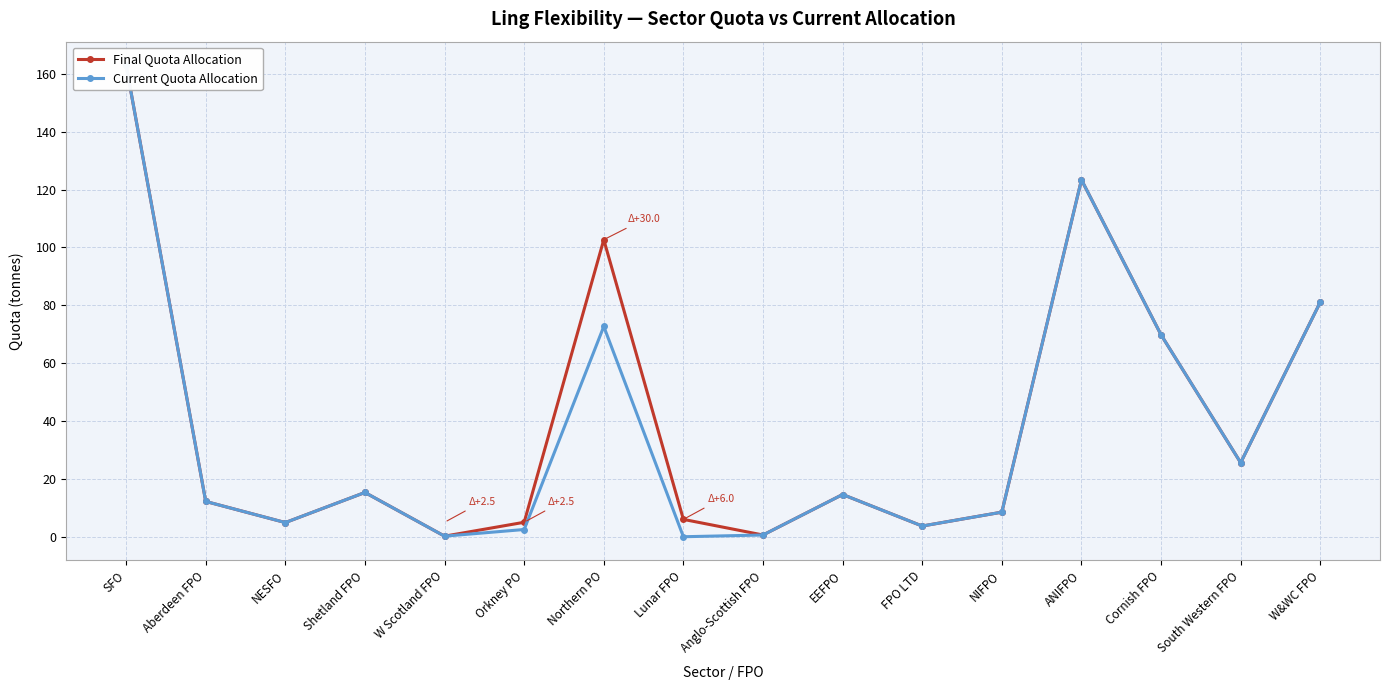

What are all the series names shown in the legend?

Final Quota Allocation, Current Quota Allocation